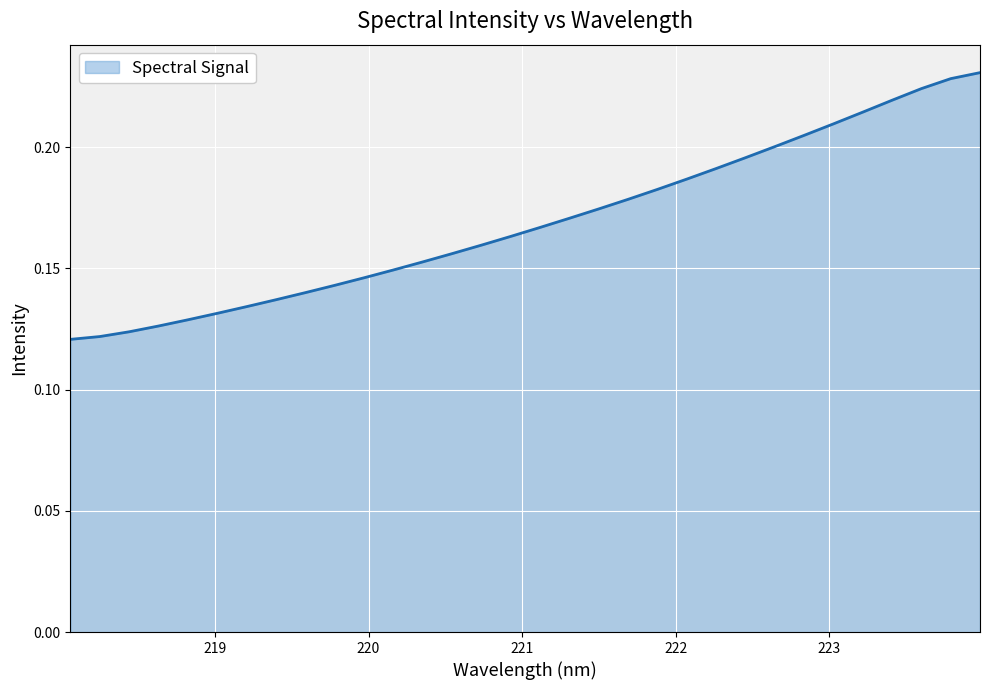

Does the chart display data point markers on the line(s)?

No